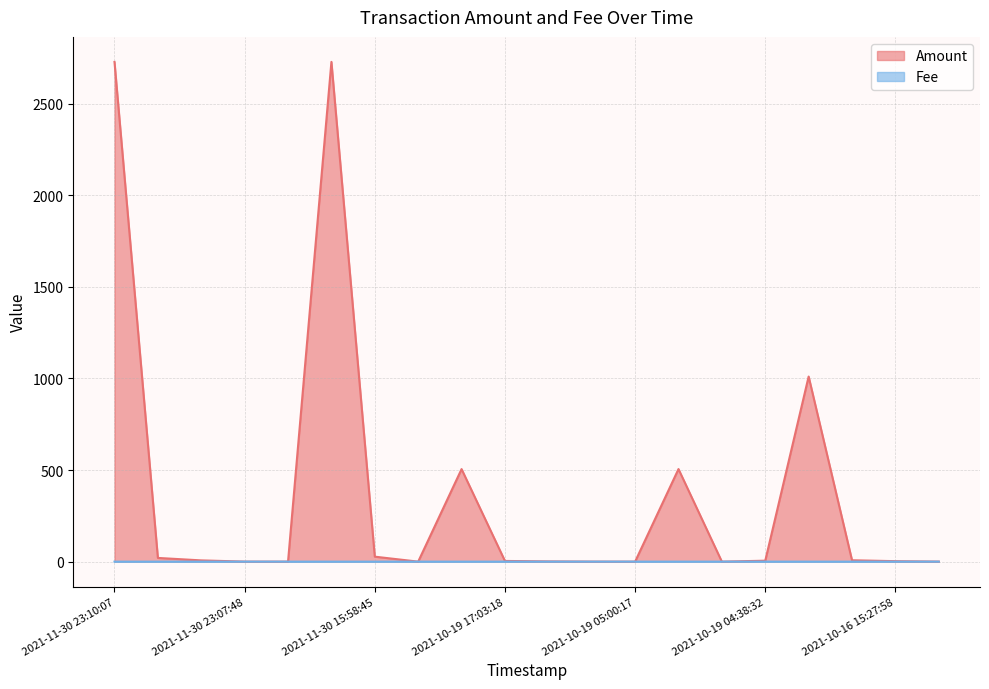

What are all the series names shown in the legend?

Amount, Fee